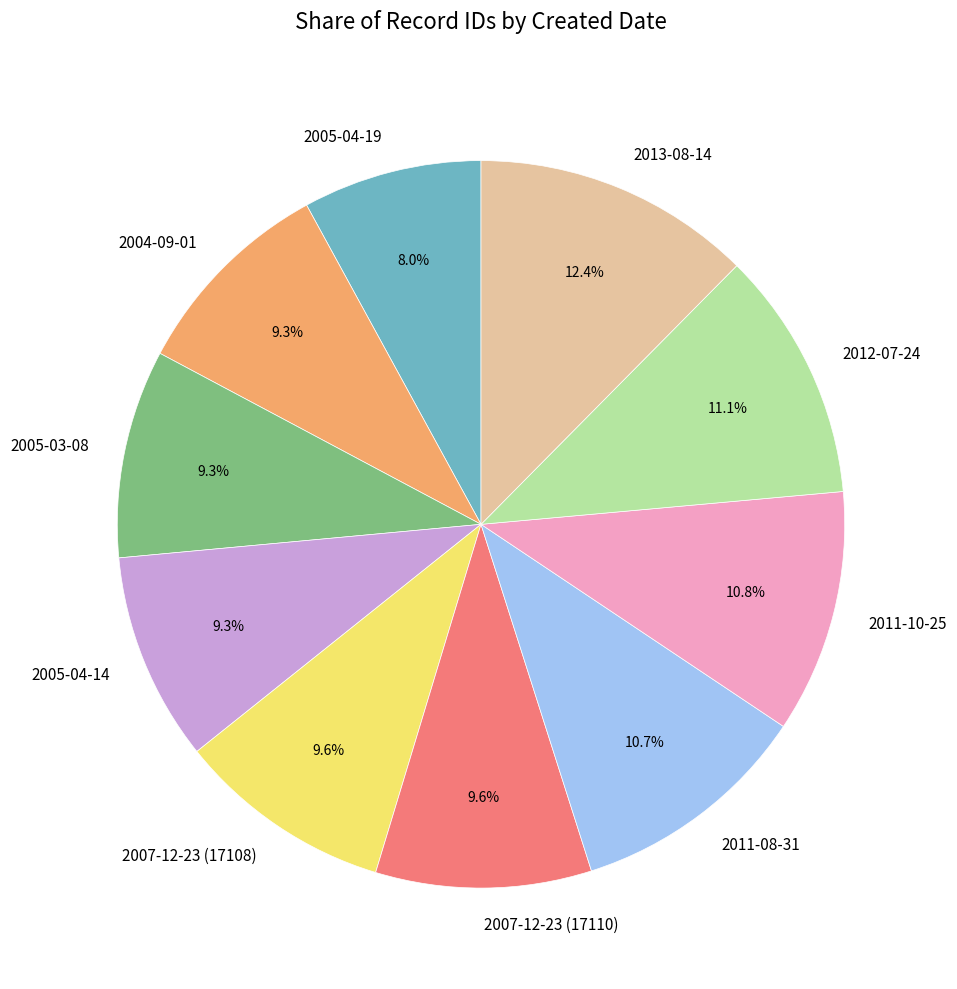

What percentage do 2013-08-14 and 2007-12-23 (17110) together represent?

22.0%